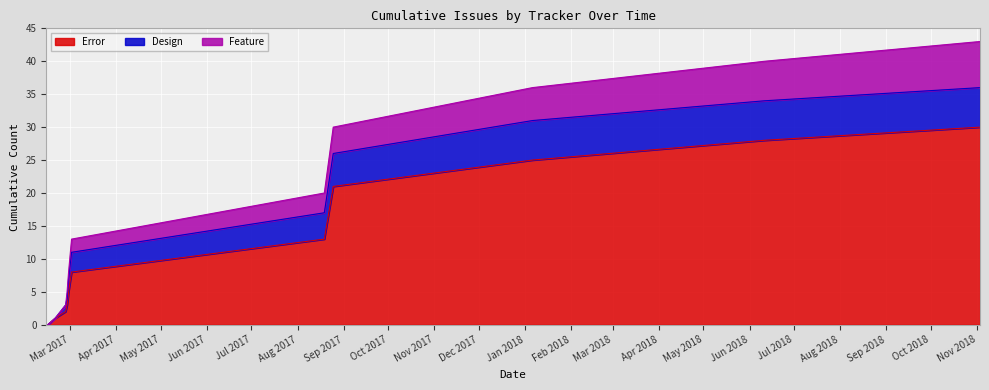

Reading left to right, list all the values displayed in this chart.

Error: 0	0	1	2	3	5	8	13	21	25	28	30
Design: 0	0	1	3	4	7	11	17	26	31	34	36
Feature: 0	0	1	3	5	8	13	20	30	36	40	43